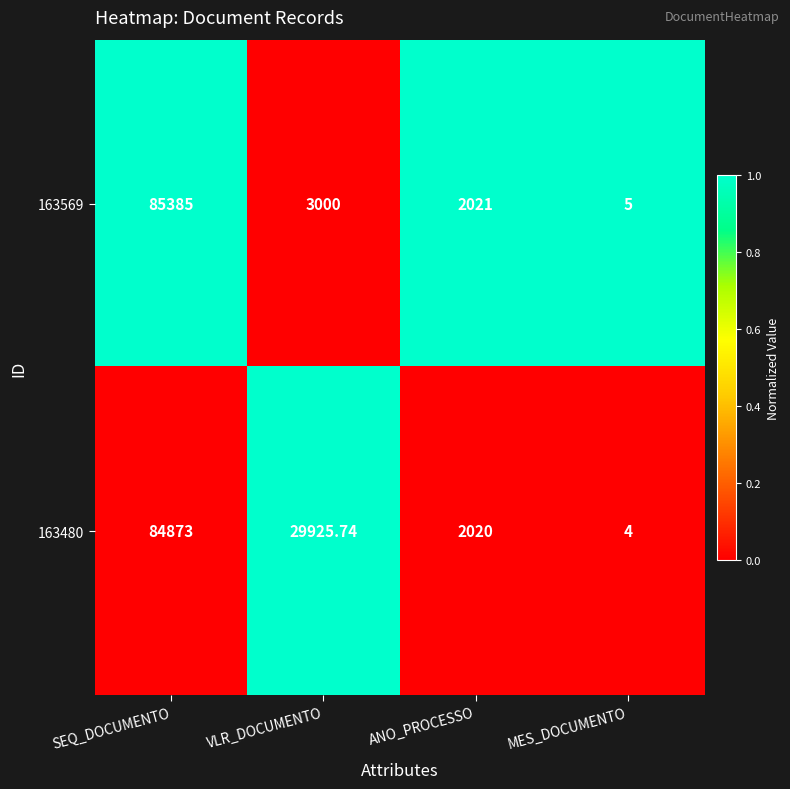

At which category does the chart reach its minimum across all series?

MES_DOCUMENTO